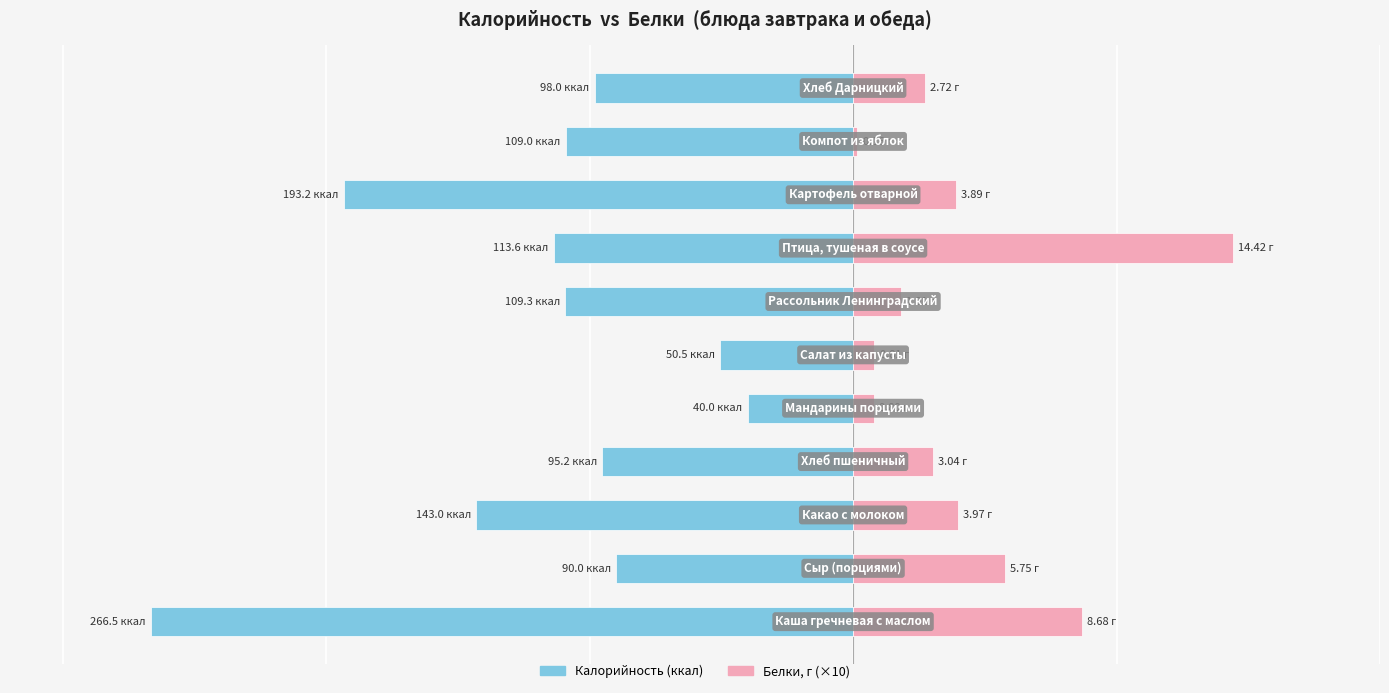

Reading left to right, what are all the values shown in this chart?

Калорийность: -266.5	-90.0	-143.0	-95.2	-40.0	-50.5	-109.3	-113.6	-193.2	-109.0	-98.0
Белки (×10): 86.8	57.5	39.7	30.4	8.0	8.1	18.1	144.2	38.9	1.6	27.2